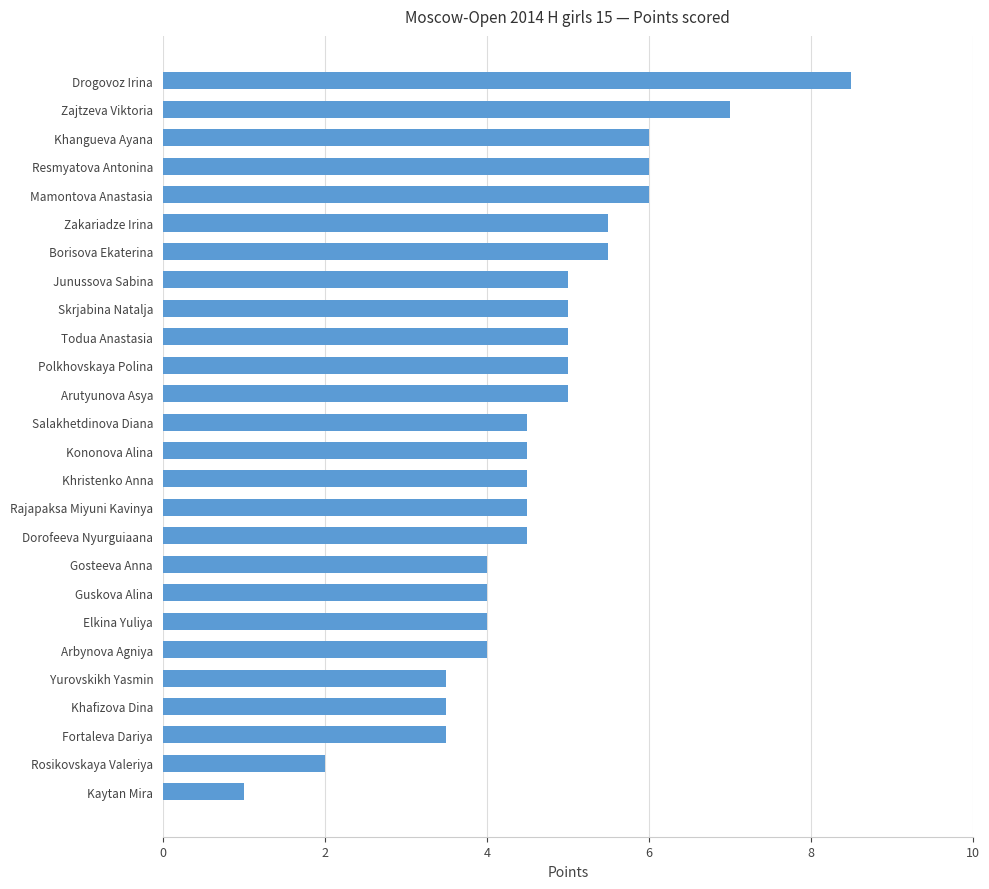

What is the greatest value displayed?

8.5